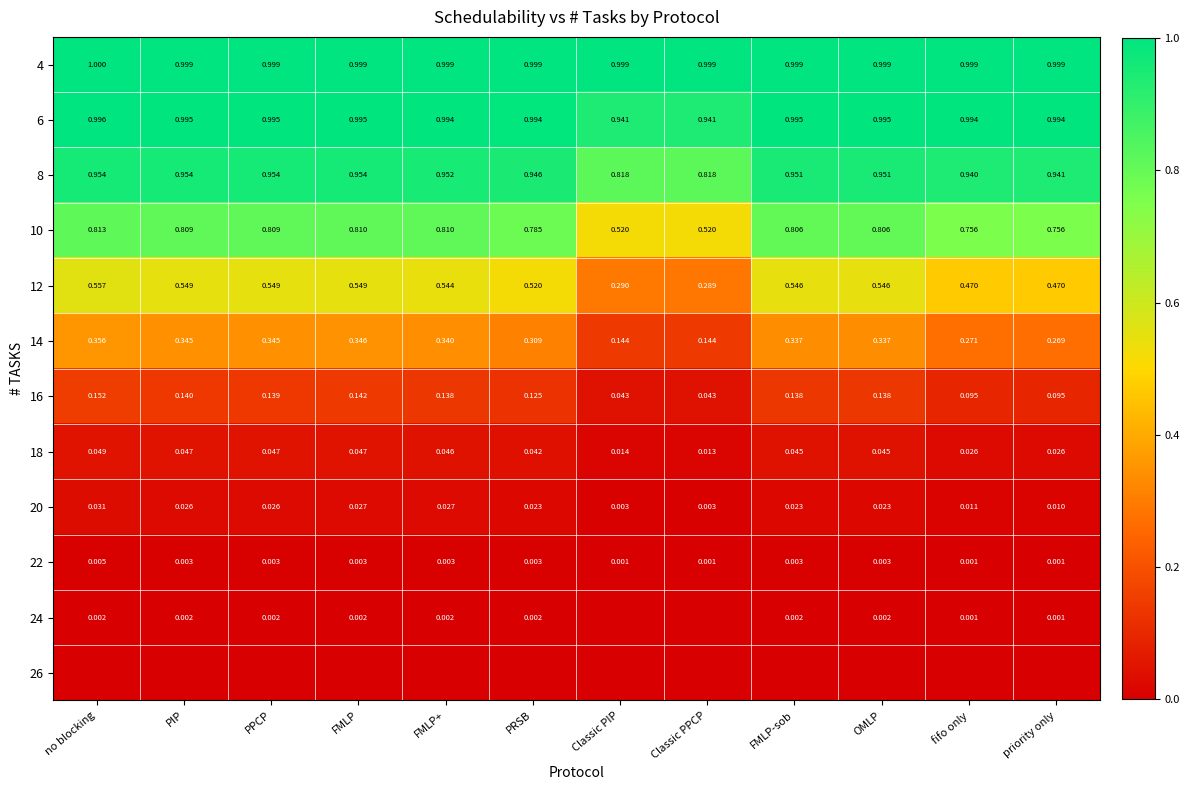

Which has a higher value, FMLP or Classic PIP?

FMLP